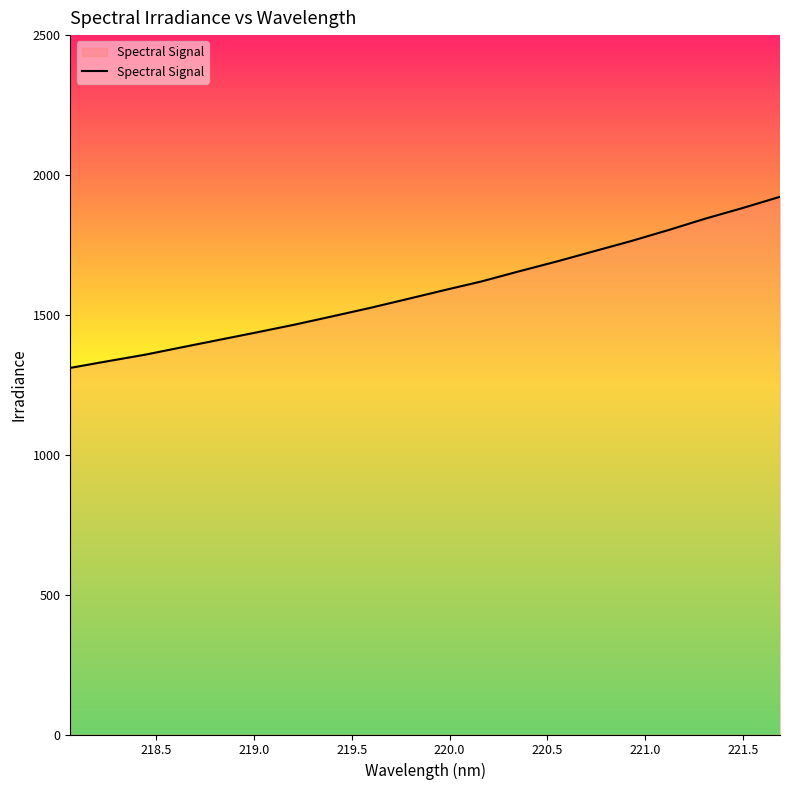

How many categories are shown in the chart?

20